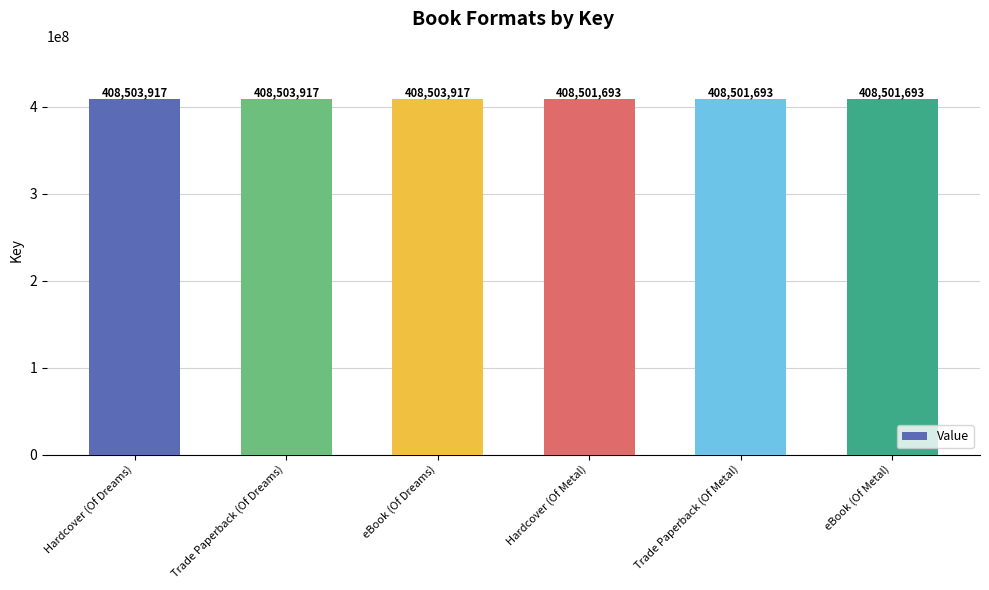

What is the change in value from Trade Paperback (Of Dreams) to eBook (Of Metal)?

-2224